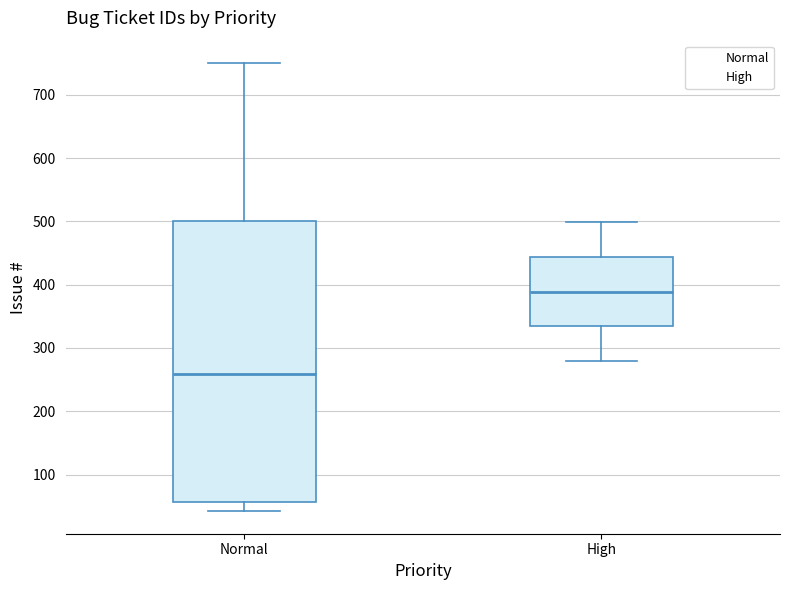

Reading left to right, transcribe this box plot: for each box, give where its median line is, the range the box spans, and where its two whiskers end, as read against the y-axis. The values are not printed on the chart, so give them approximately, as read against the axis.

Normal: median 260, box 60 to 500, whiskers 40 to 750
High: median 390, box 330 to 440, whiskers 280 to 500